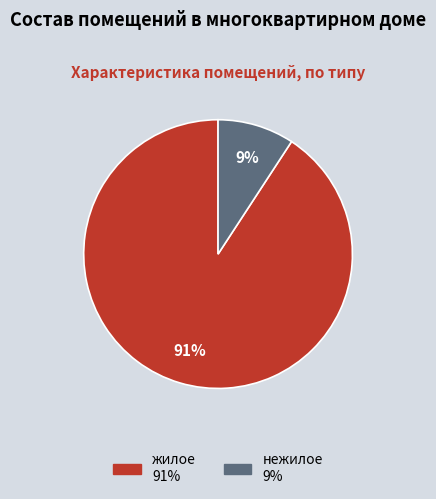

True or false: нежилое accounts for 2% of the total.

False